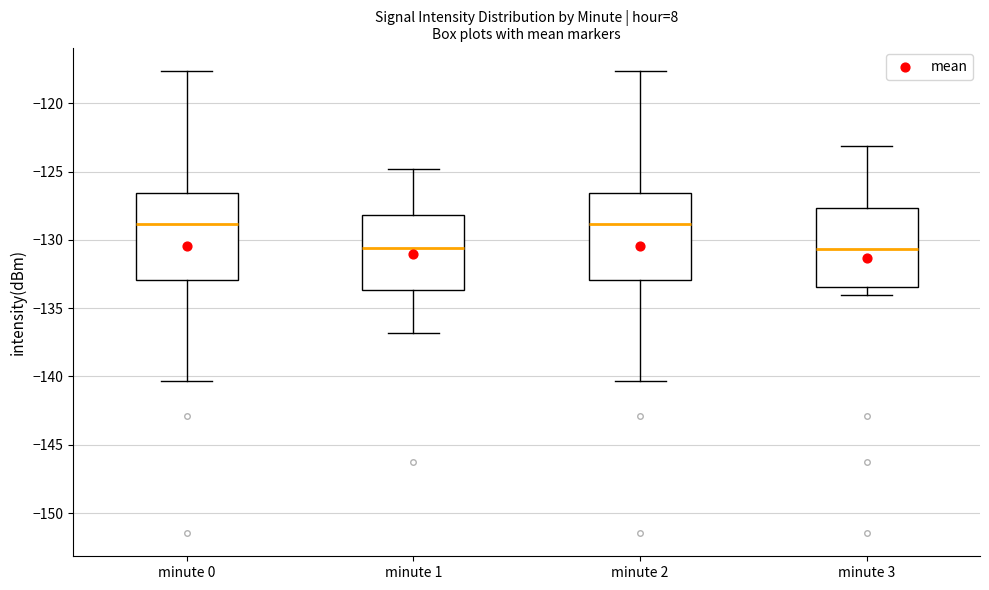

Where does the lower whisker of the box for minute 0 end on the y-axis? The values are not printed on the chart, so give them approximately, as read against the axis.

-140.5